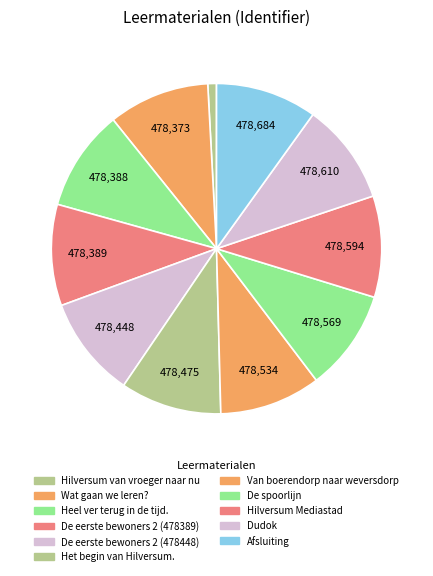

To the nearest percent, what is the combined percentage of Wat gaan we leren? and De spoorlijn?

20%